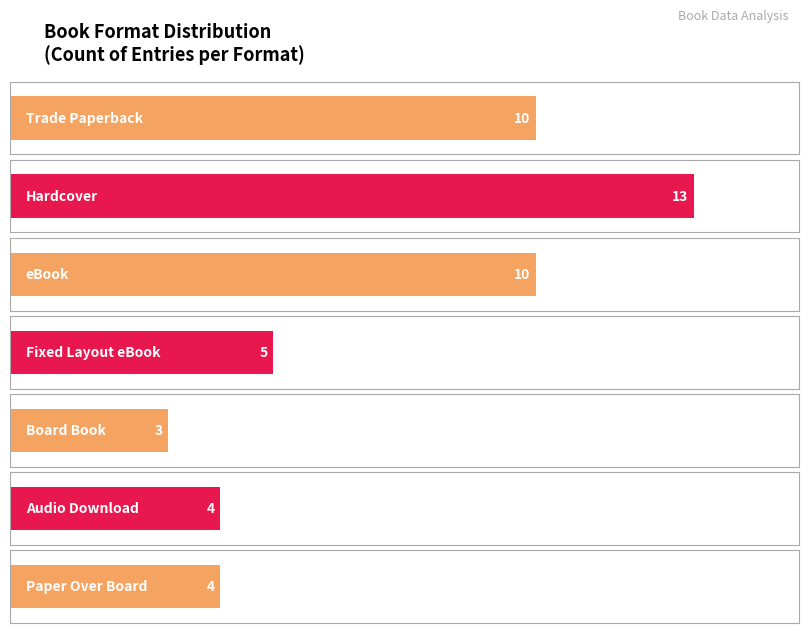

True or false: the data shows 4 at Board Book.

False